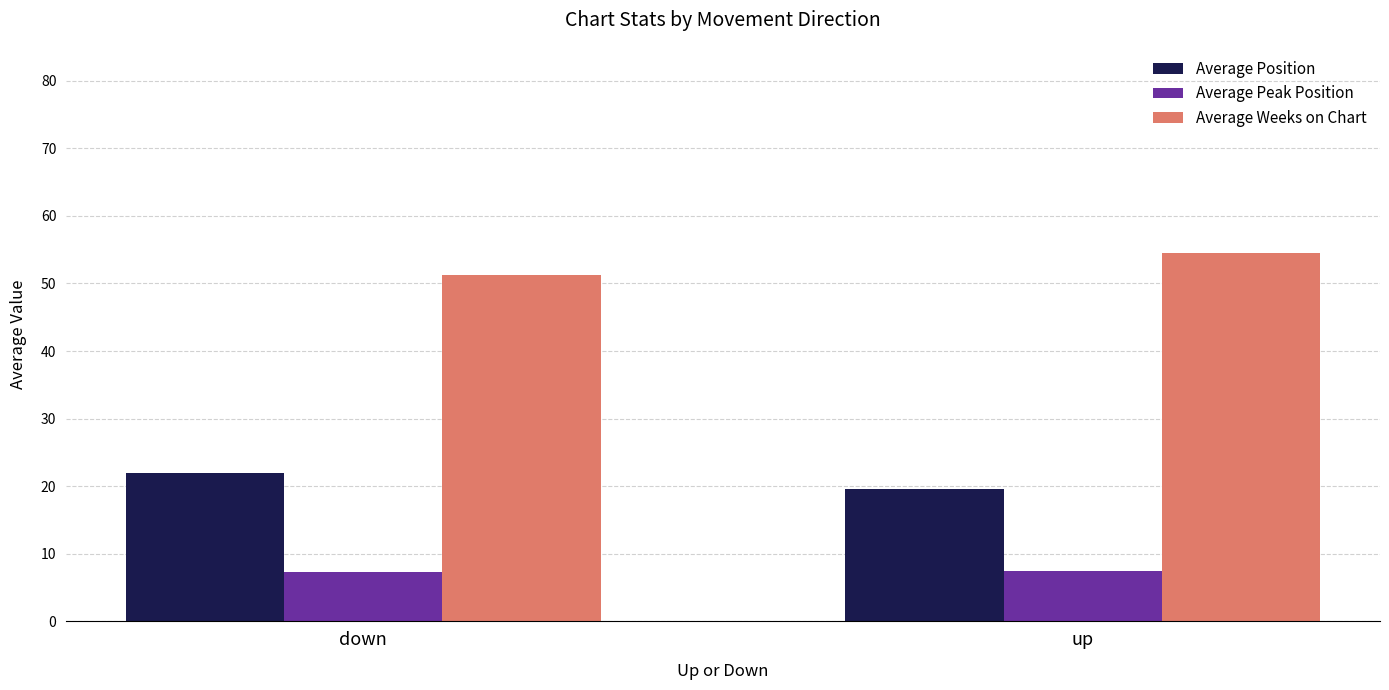

What is the label of the 1st bar from the right?

up